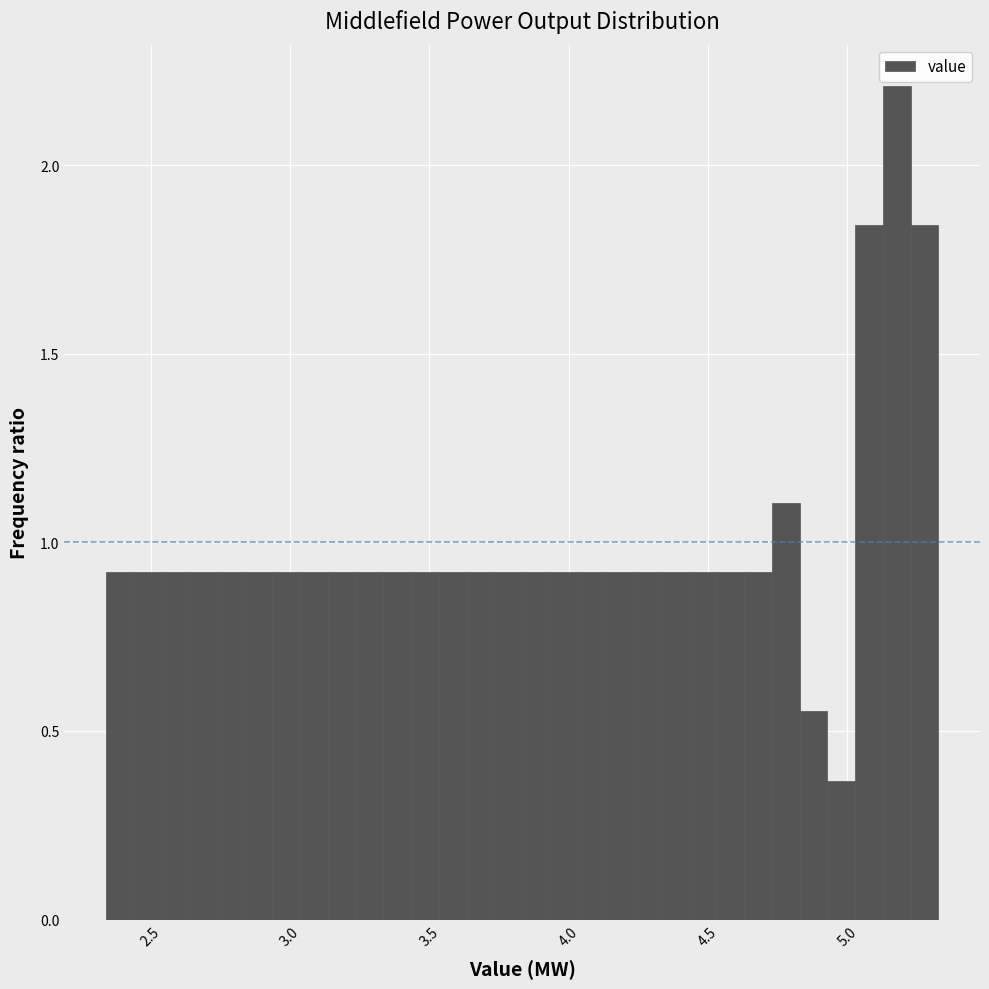

Read against the x-axis, roughly where is the centre of the tallest bar?

5.20